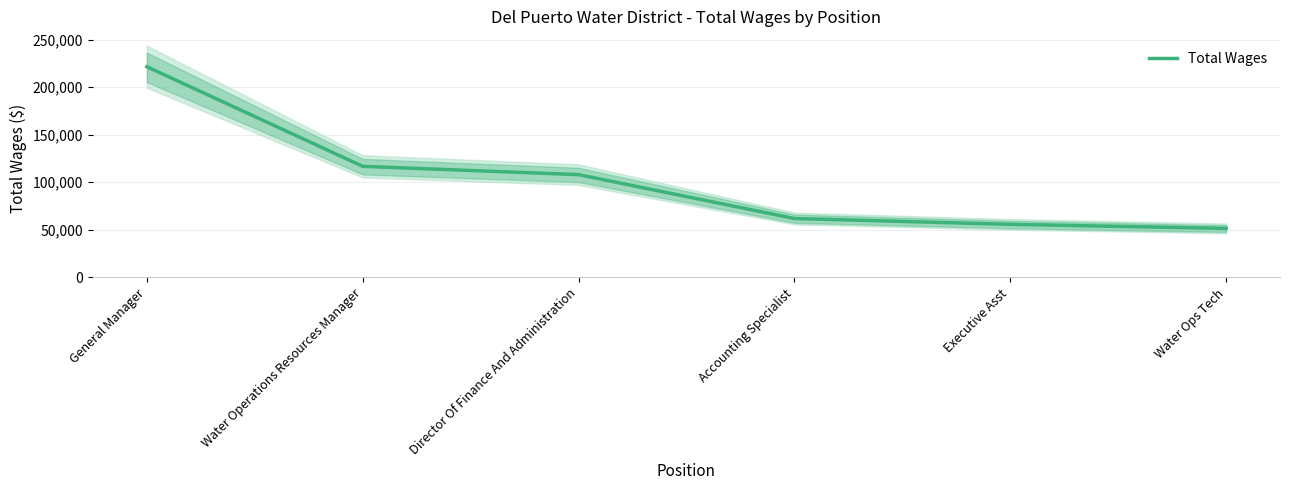

Is it true that the value at Executive Asst is 97435?

False